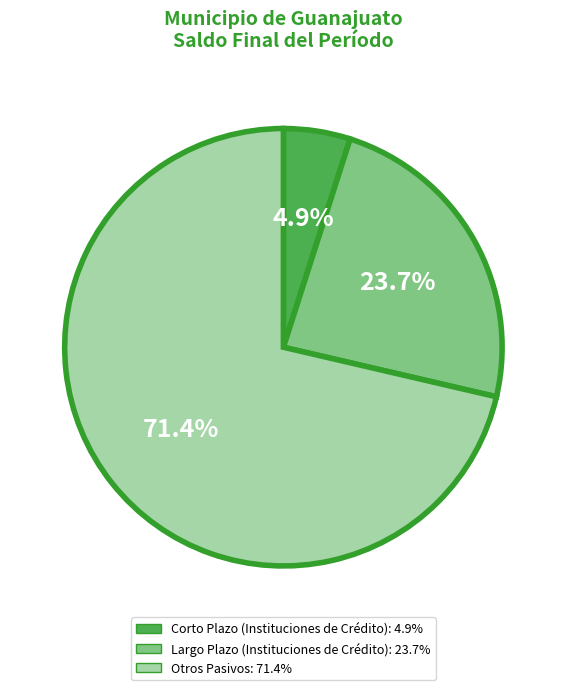

Is it true that Largo Plazo (Instituciones de Crédito) is 12% of the pie?

False